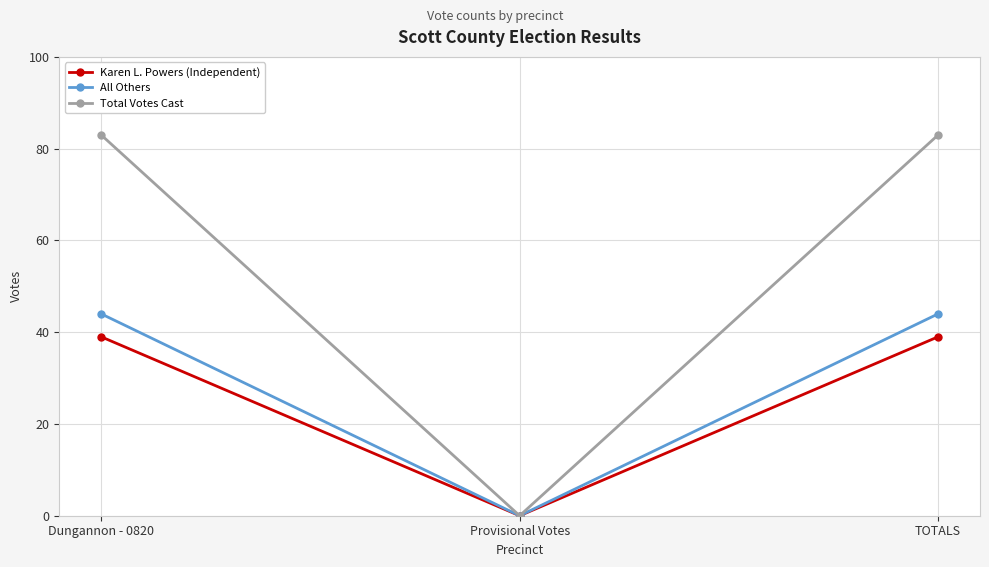

How many distinct data groups are displayed?

3